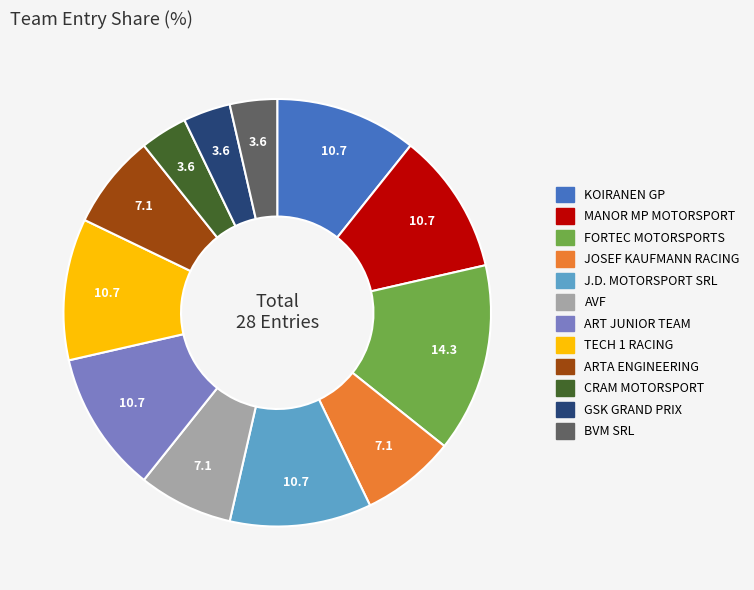

Which category has the biggest portion of the pie?

FORTEC MOTORSPORTS